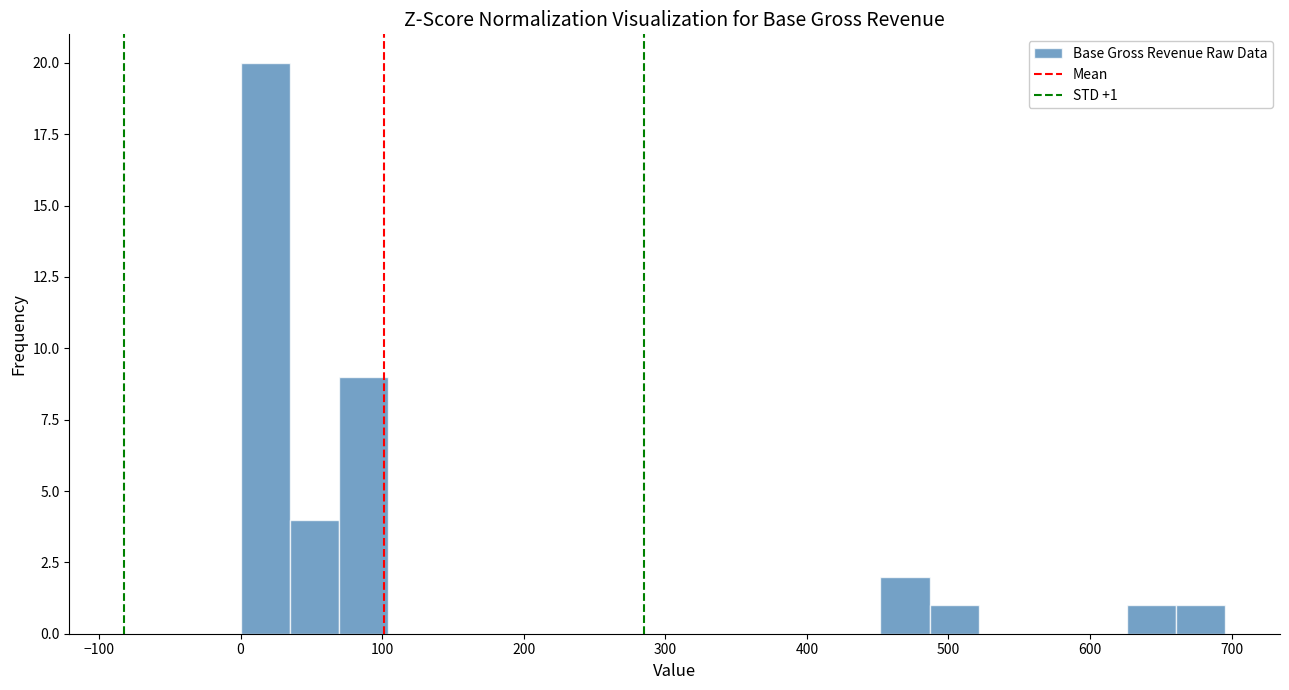

Around what value on the x-axis is the tallest bar? Give the approximate position of its centre, as read against the axis.

20